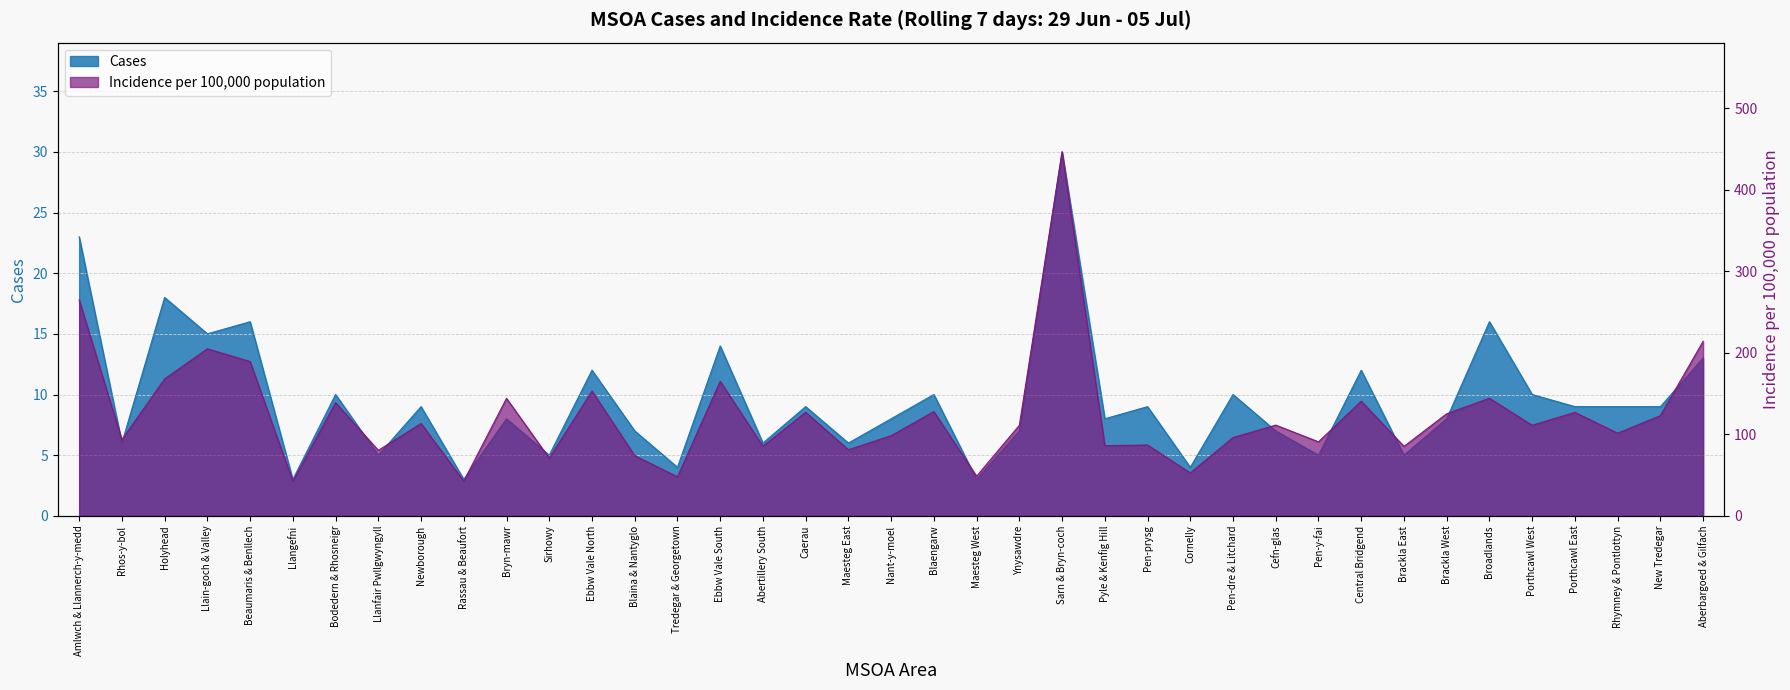

Rank the categories by Cases value from highest to lowest.

Sarn & Bryn-coch, Amlwch & Llannerch-y-medd, Holyhead, Beaumaris & Benllech, Broadlands, Llain-goch & Valley, Ebbw Vale South, Aberbargoed & Gilfach, Ebbw Vale North, Central Bridgend, Bodedern & Rhosneigr, Blaengarw, Pen-dre & Litchard, Porthcawl West, Newborough, Caerau, Pen-prysg, Porthcawl East, Rhymney & Pontlottyn, New Tredegar, Bryn-mawr, Nant-y-moel, Pyle & Kenfig Hill, Brackla West, Blaina & Nantyglo, Ynysawdre, Cefn-glas, Rhos-y-bol, Abertillery South, Maesteg East, Llanfair Pwllgwyngyll, Sirhowy, Pen-y-fai, Brackla East, Tredegar & Georgetown, Cornelly, Llangefni, Rassau & Beaufort, Maesteg West